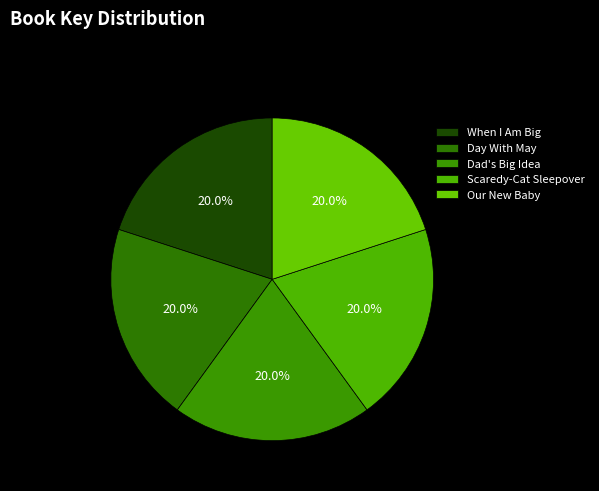

Is Day With May the majority of the pie?

No